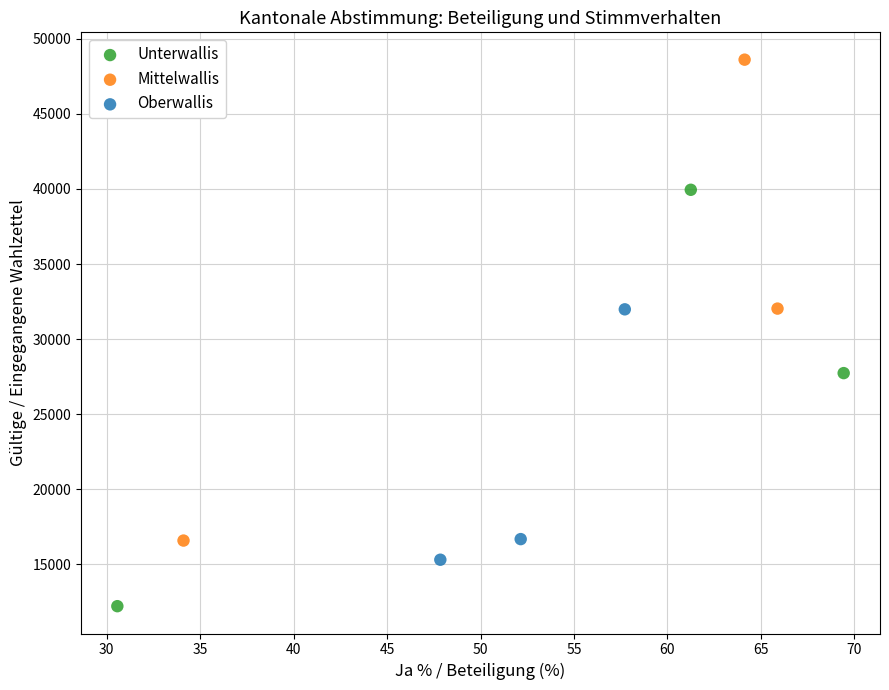

What are all the series names shown in the legend?

Unterwallis, Mittelwallis, Oberwallis